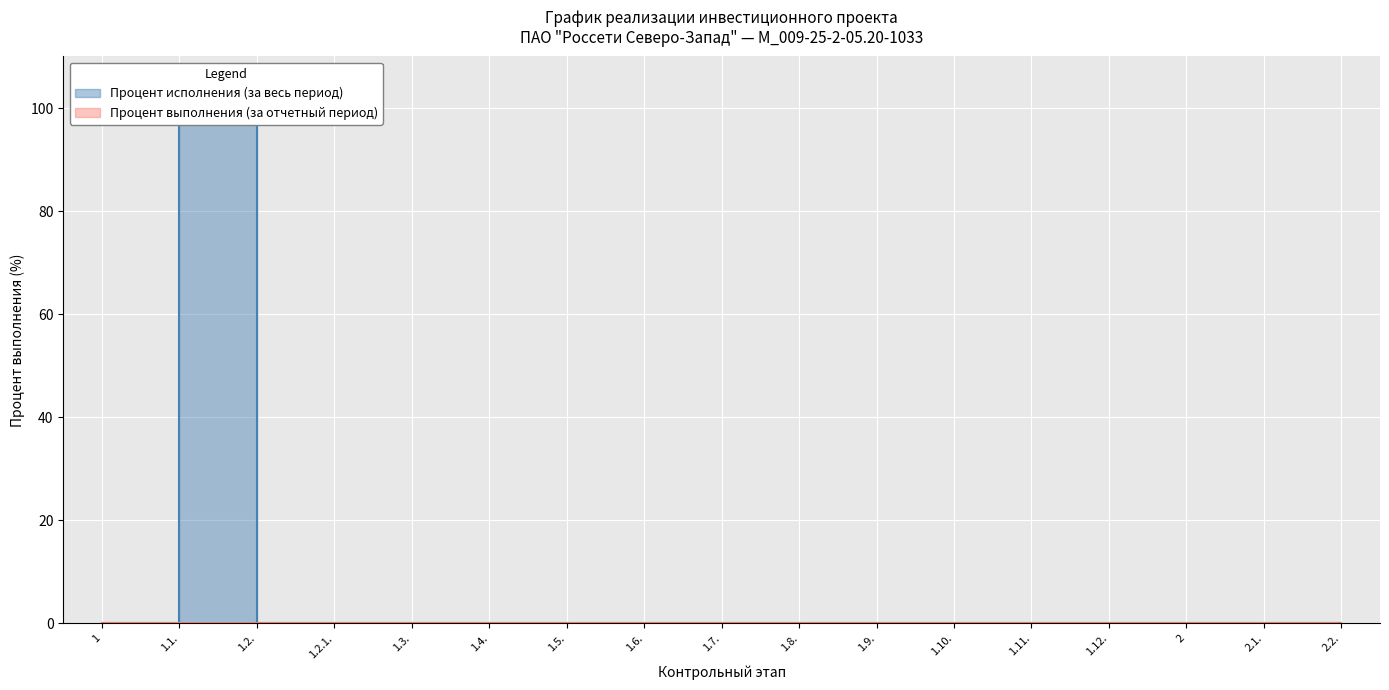

True or false: the data has more than 0 interior local peaks.

True